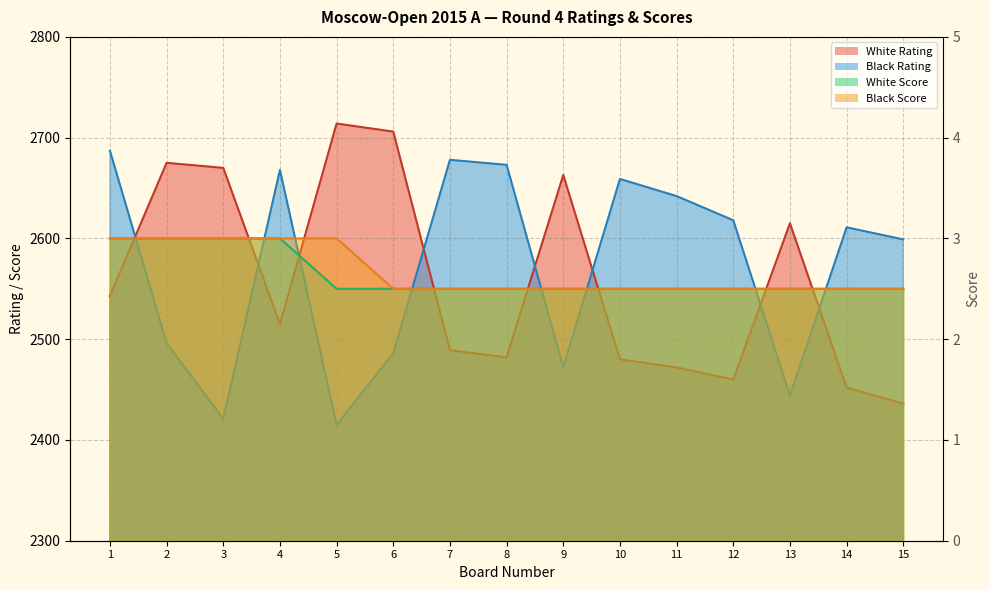

The value of White Rating at 7 is 2489.0. True or false?

True